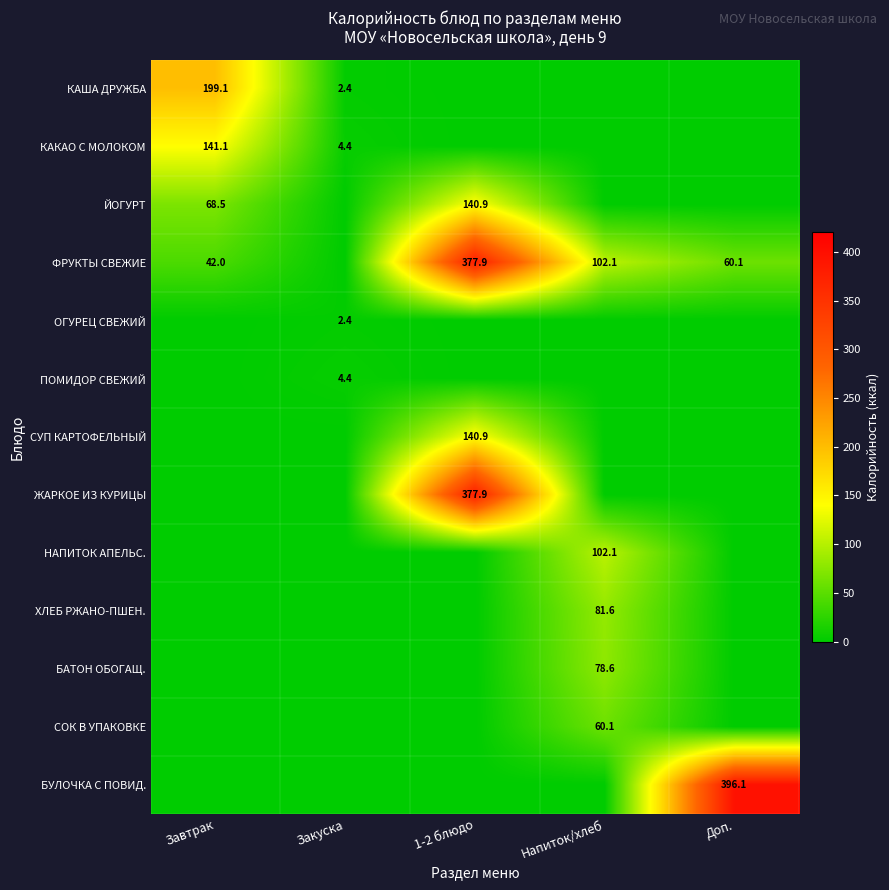

What is the spread (max minus min) of values at Завтрак?

199.1